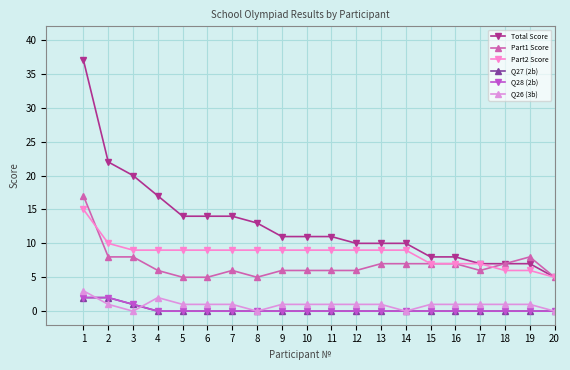

Which series changed the most between 13 and 16?

Total Score